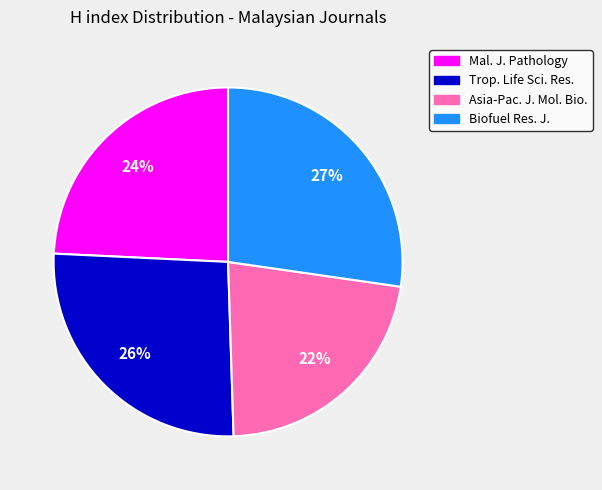

Is there any slice that represents more than half of the pie?

No